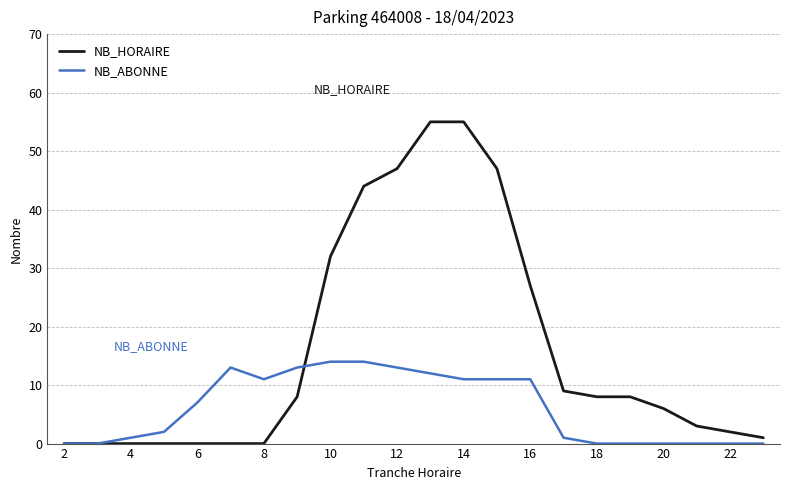

At how many categories does at least one series exceed 23?

7